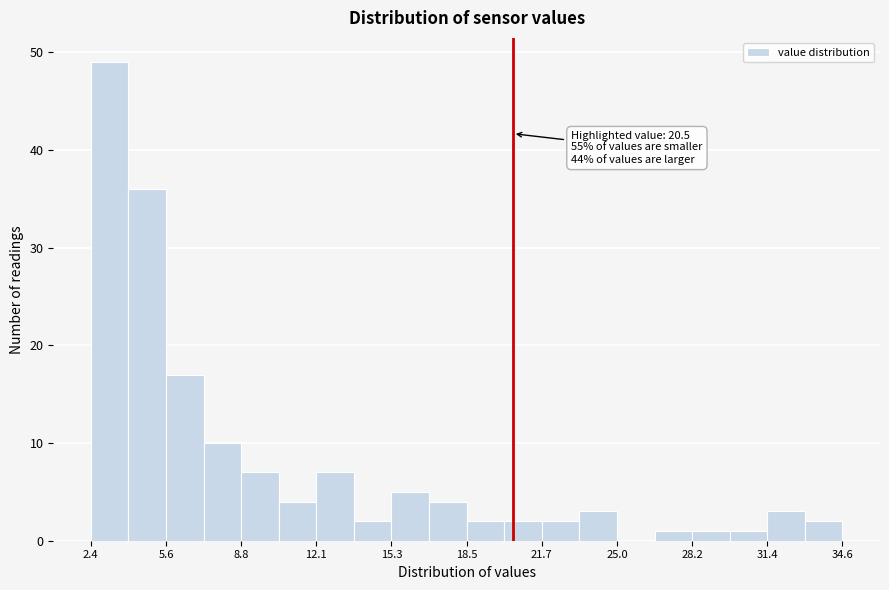

Read against the x-axis, roughly where is the centre of the tallest bar?

3.0